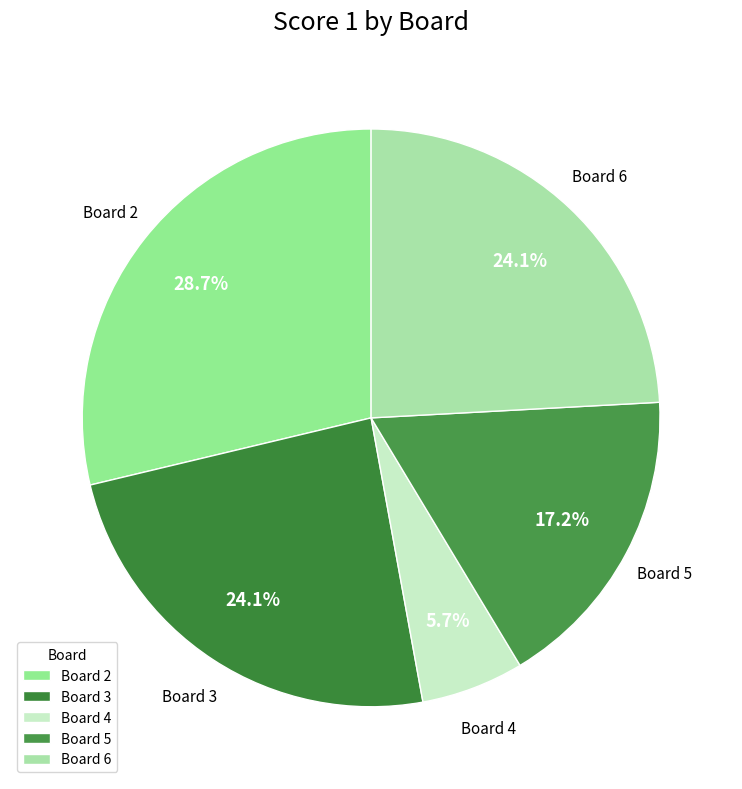

How many slices are in this pie chart?

5